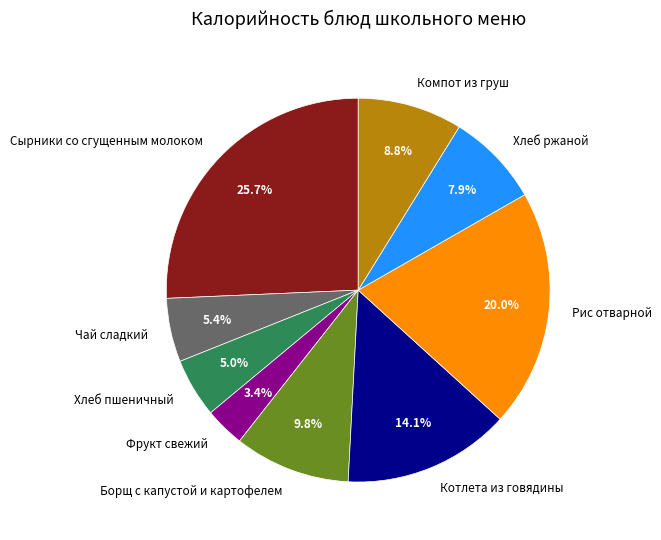

Which category has the biggest portion of the pie?

Сырники со сгущенным молоком